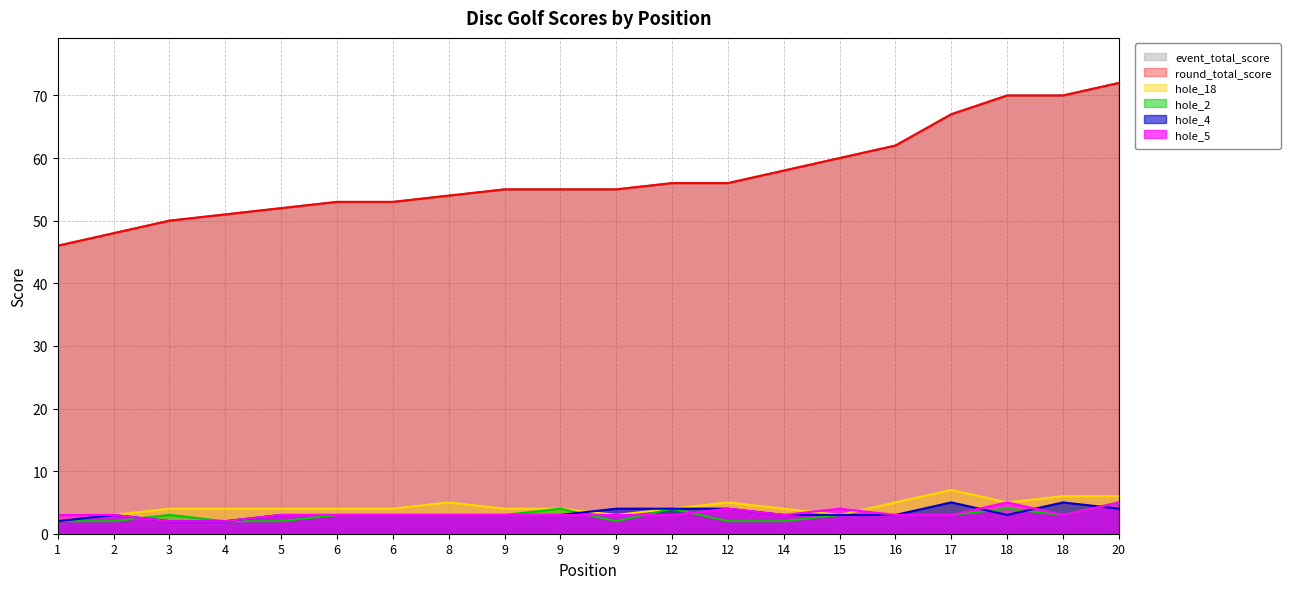

What is the difference between the second highest and second lowest values in the event_total_score series?

22